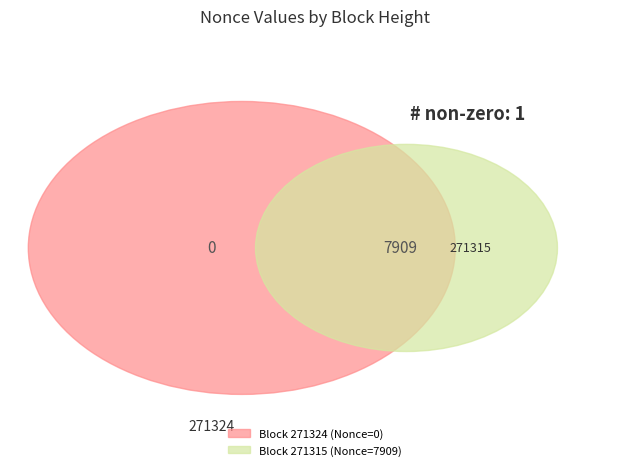

Is there a majority slice in this chart?

Yes